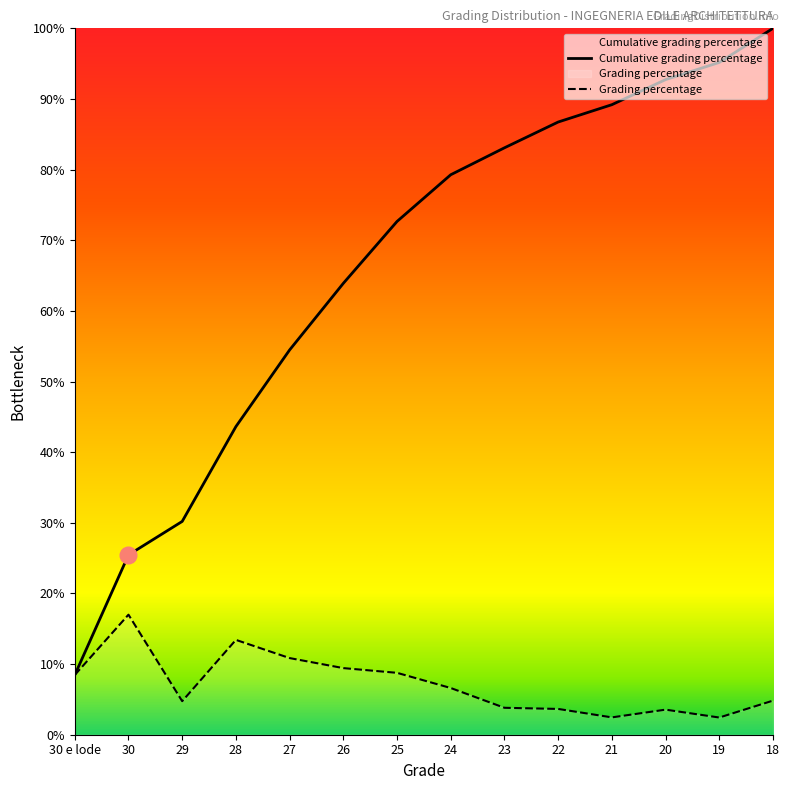

Rank the series at 26 from lowest to highest value.

Grading percentage, Cumulative grading percentage